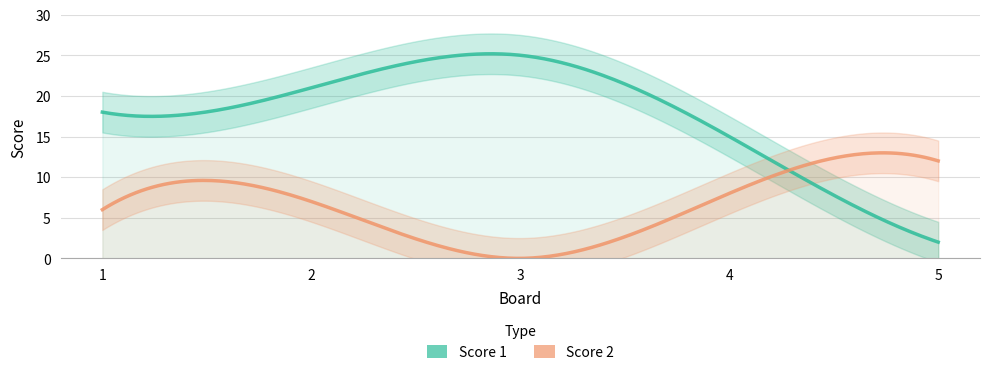

Rank the series by their maximum value, from highest to lowest.

Score 1, Score 2